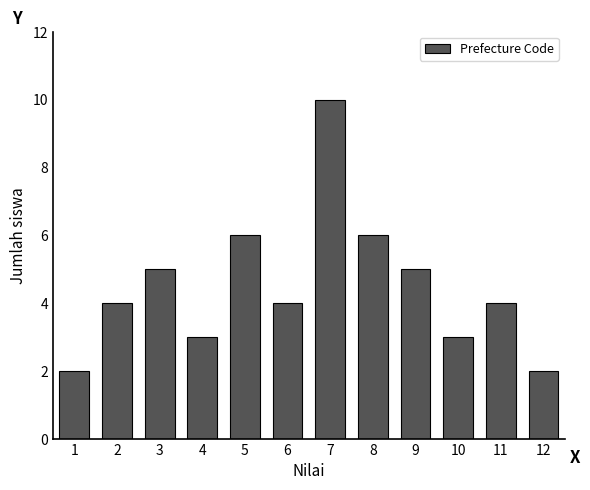

Reading right to left, extract all data points from this chart.

12=2	11=4	10=3	9=5	8=6	7=10	6=4	5=6	4=3	3=5	2=4	1=2